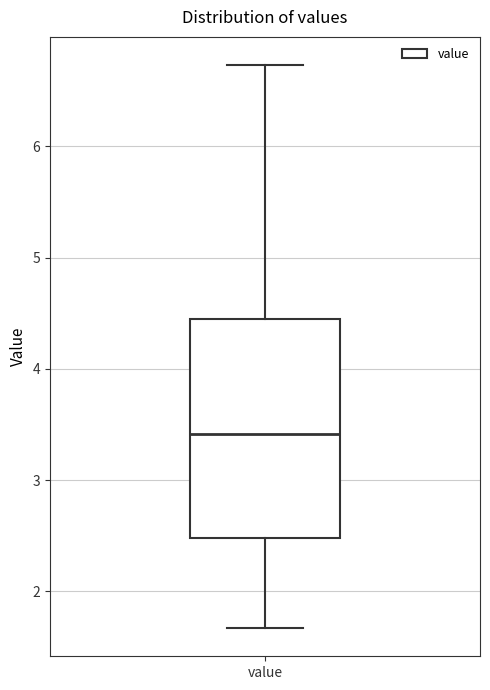

Where does the upper whisker of the box for value end on the y-axis? The values are not printed on the chart, so give them approximately, as read against the axis.

6.7